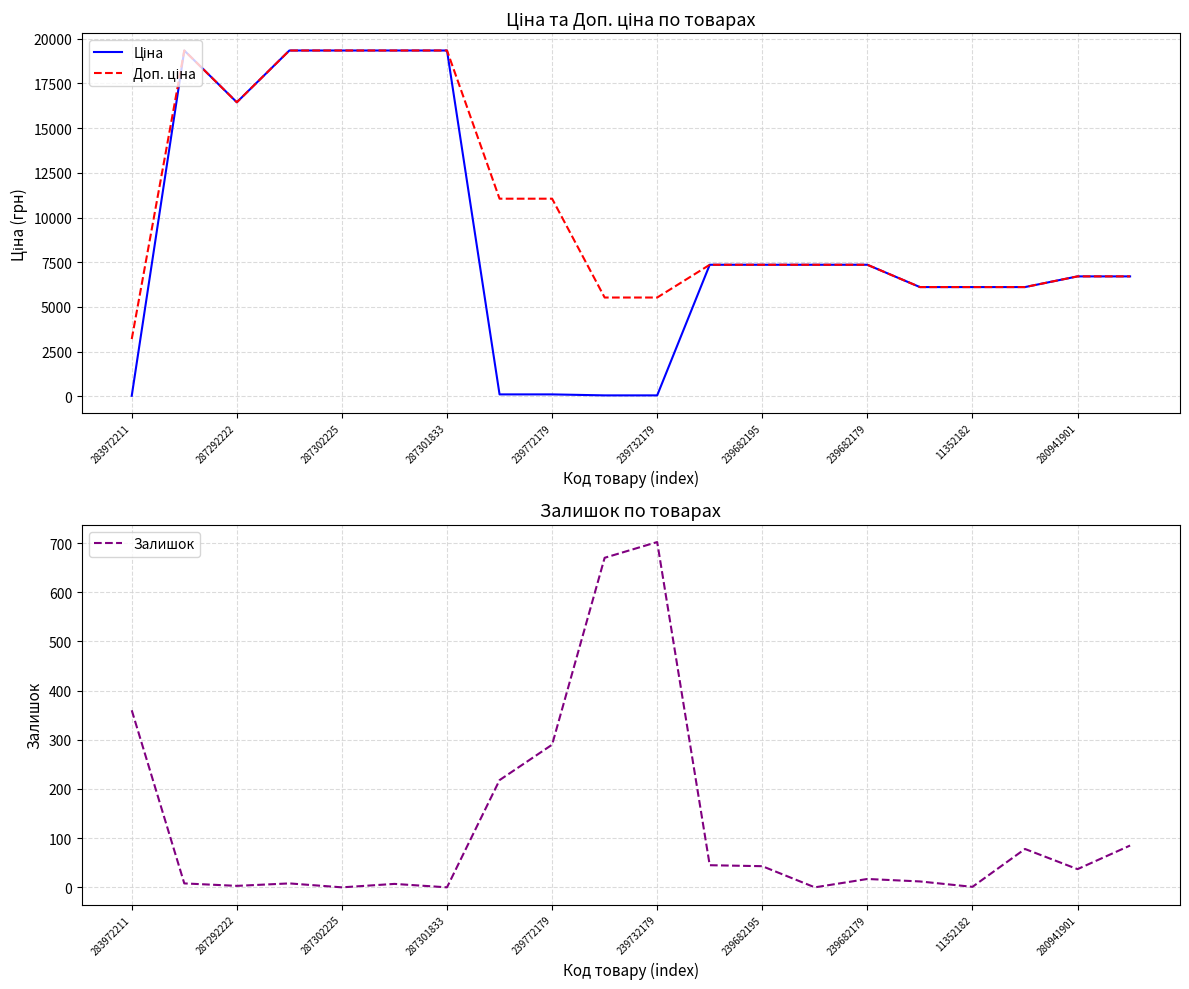

Which series has the largest total across all categories?

Доп. ціна